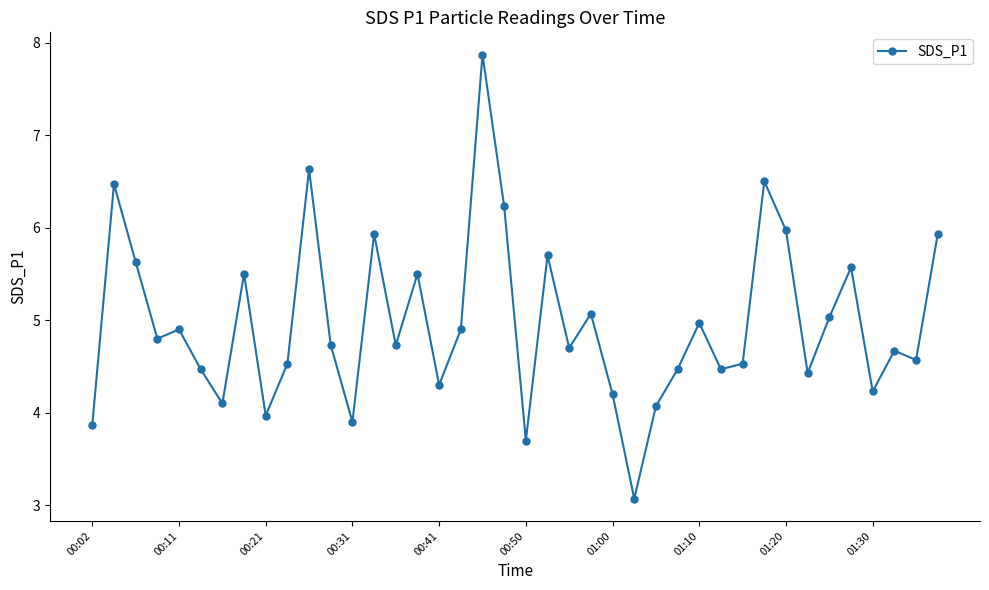

What is the difference between the maximum and minimum values?

4.8